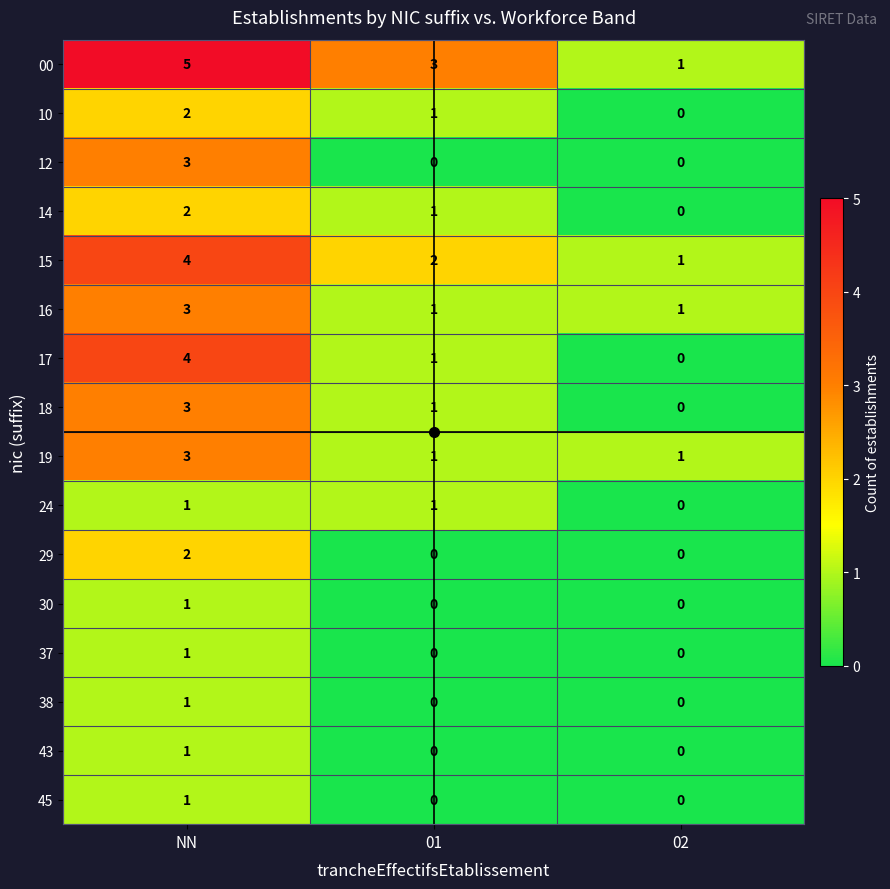

What is the difference between the 12 values at 01 and NN?

3